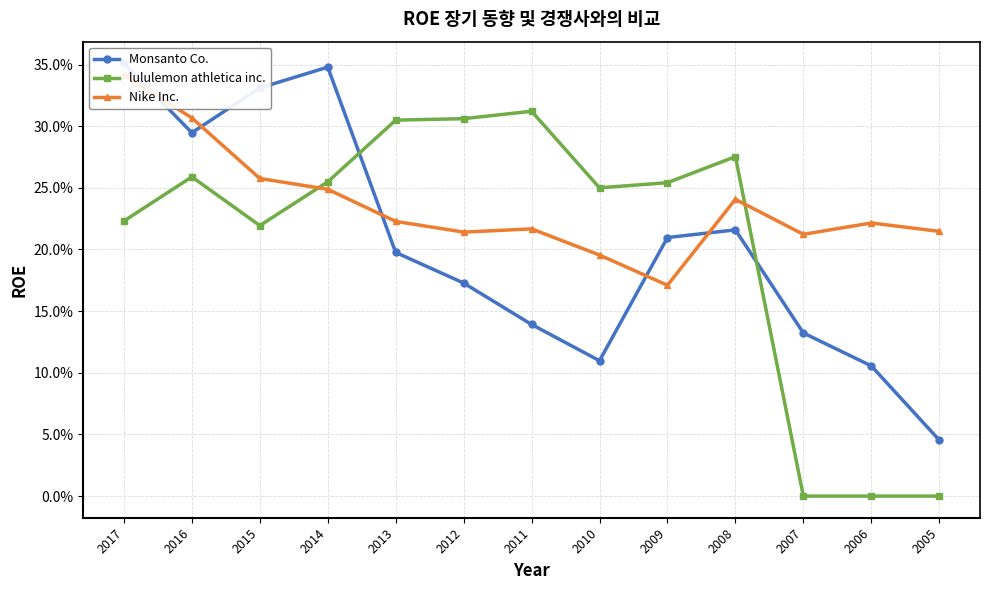

How many lines are shown in the chart?

3